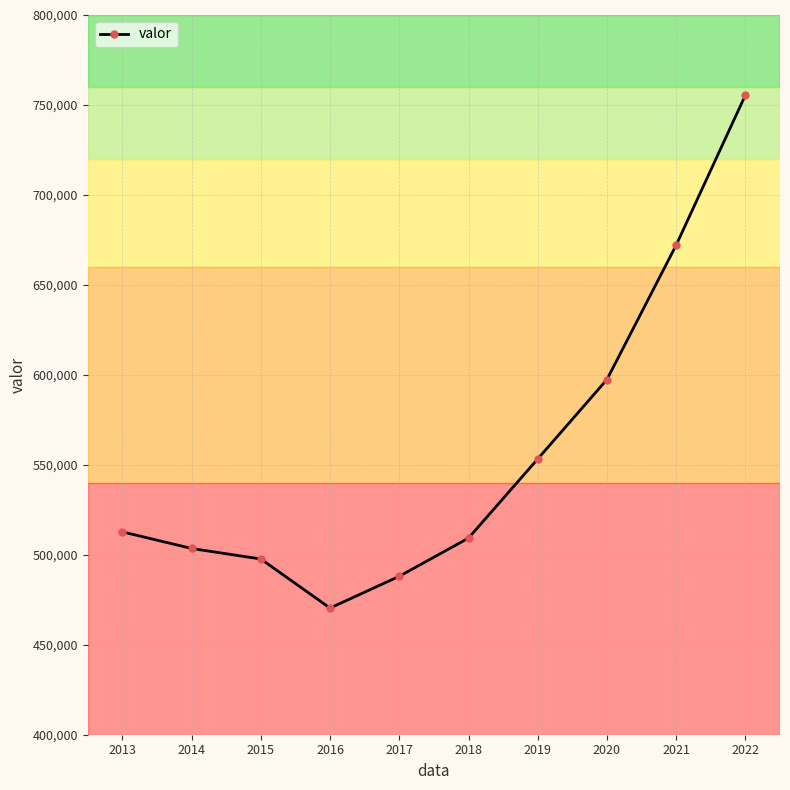

The chart shows a value of 309182 at 2014. True or false?

False